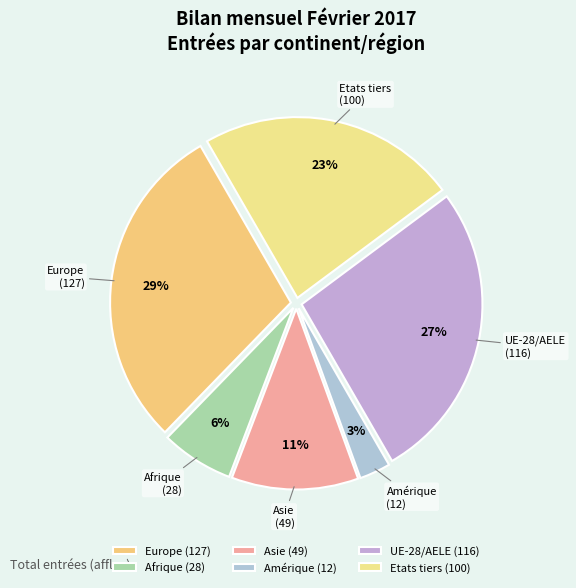

True or false: Afrique accounts for 6% of the total.

True